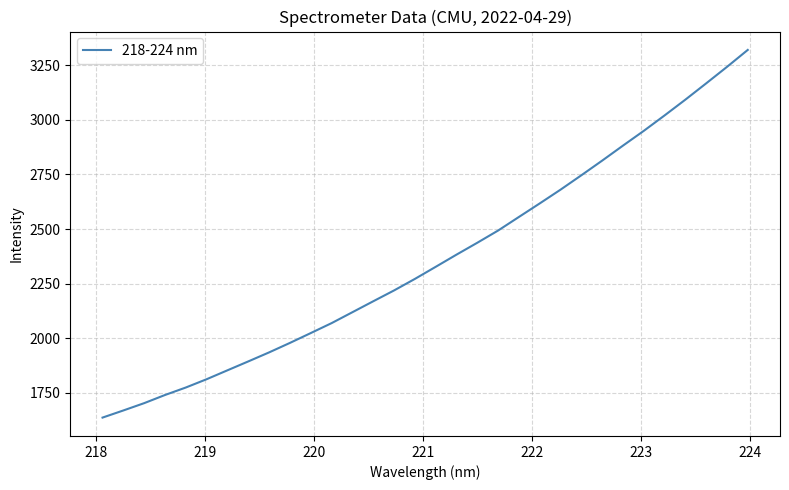

What is the smallest value displayed?

1636.7